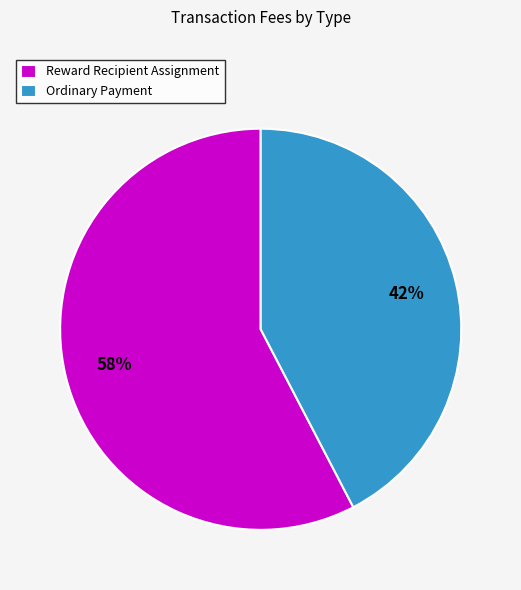

Does Ordinary Payment represent more than half of the total?

No